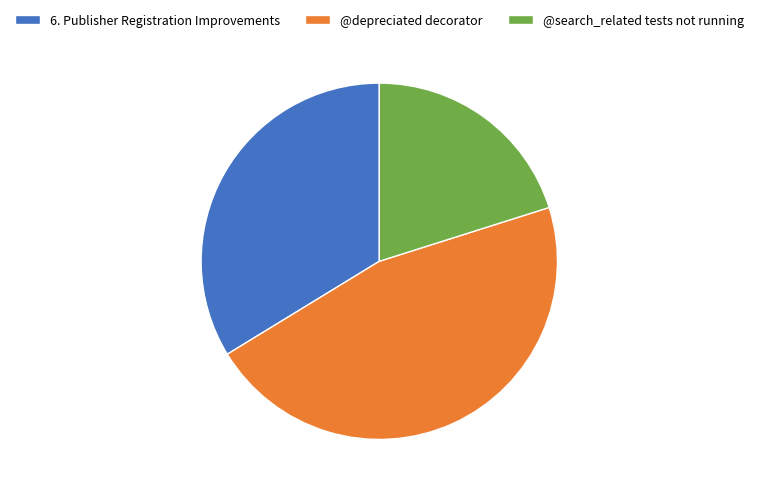

Which slice is the largest?

@depreciated decorator